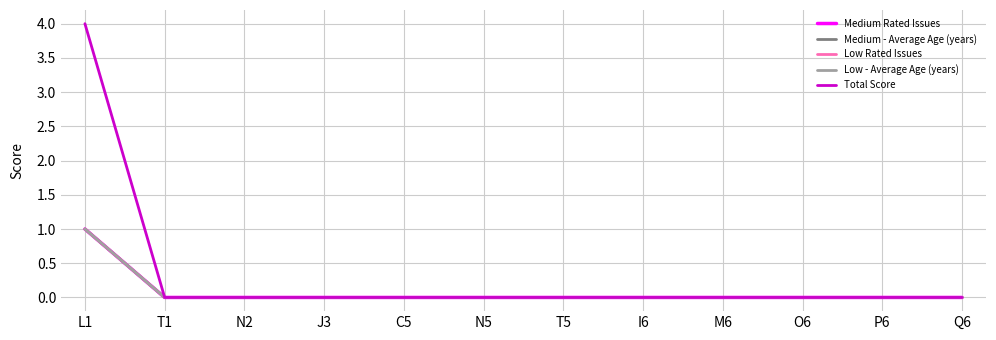

True or false: Medium - Average Age (years) has more than 0 points higher than both neighbors.

False